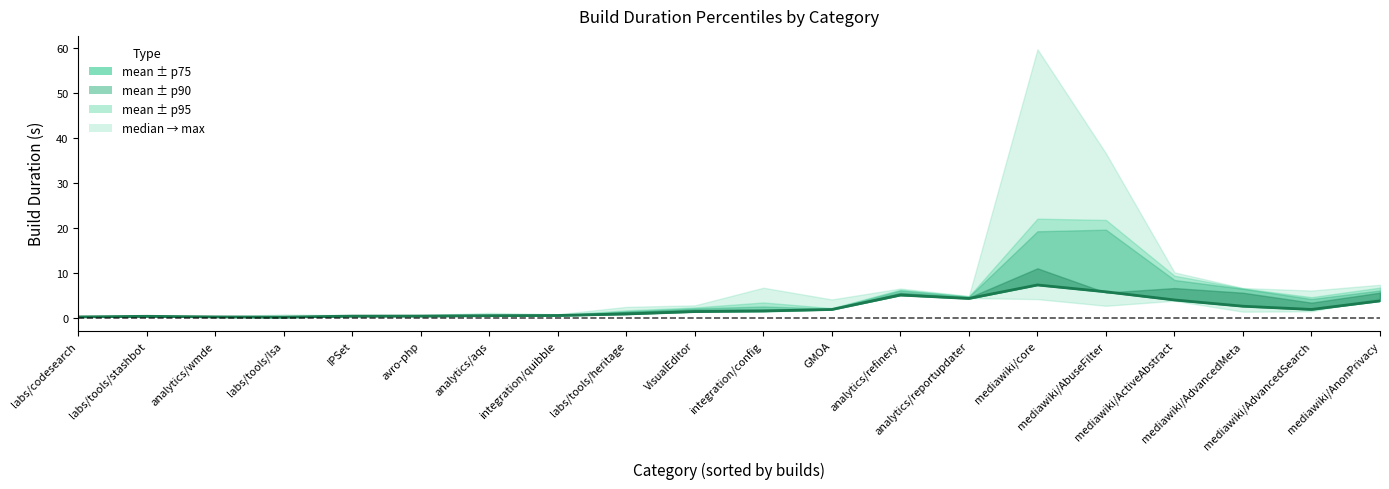

True or false: the data shows 0.3 at labs/codesearch.

True